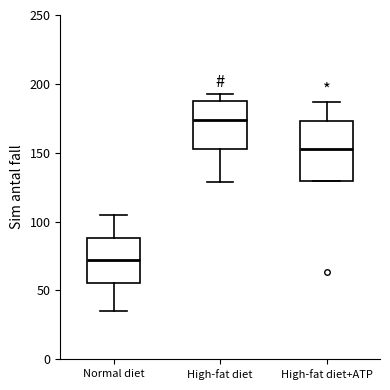

Reading left to right, read every box against the y-axis: the position of its median line, the range the box covers, and the ends of its whiskers. The values are not printed on the chart, so give them approximately, as read against the axis.

Normal diet: median 70, box 55 to 90, whiskers 35 to 105
High-fat diet: median 175, box 155 to 190, whiskers 130 to 190 (just above the box's upper edge)
High-fat diet+ATP: median 155, box 130 to 175, whiskers 130 to 185